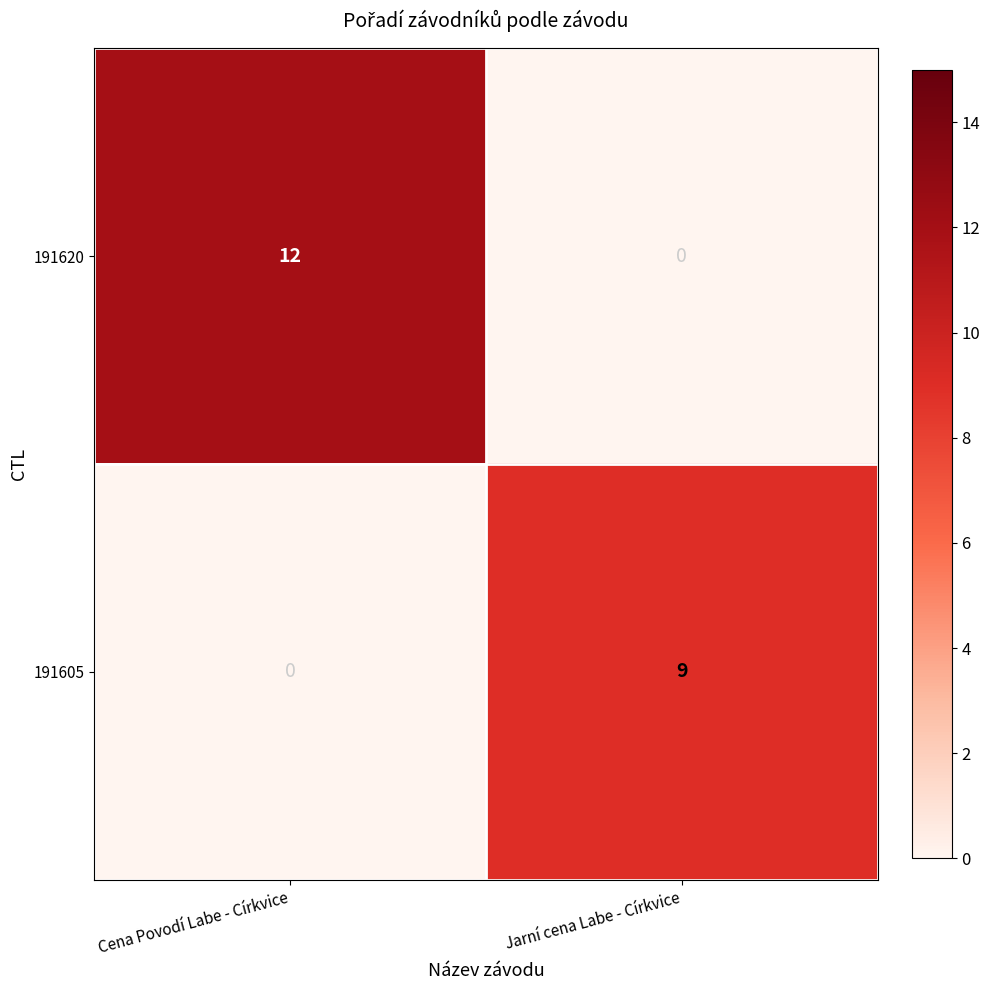

Rank the series by their average value, from highest to lowest.

191620, 191605